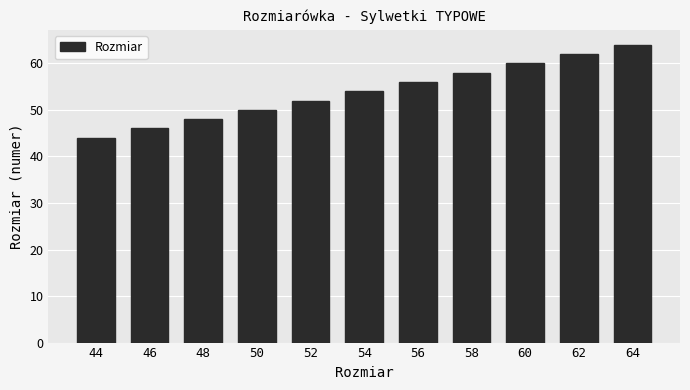

Which label corresponds to the smallest value in the chart?

44